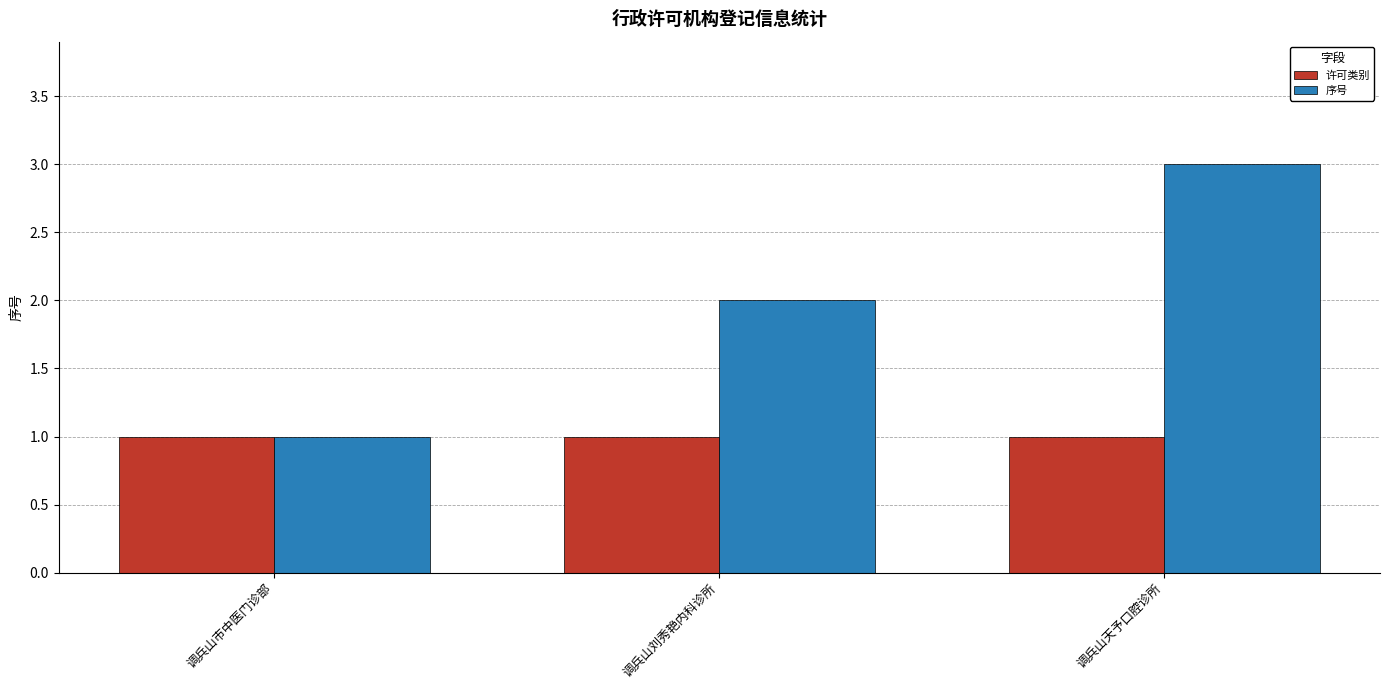

How many 序号 values are between 1 and 3?

3